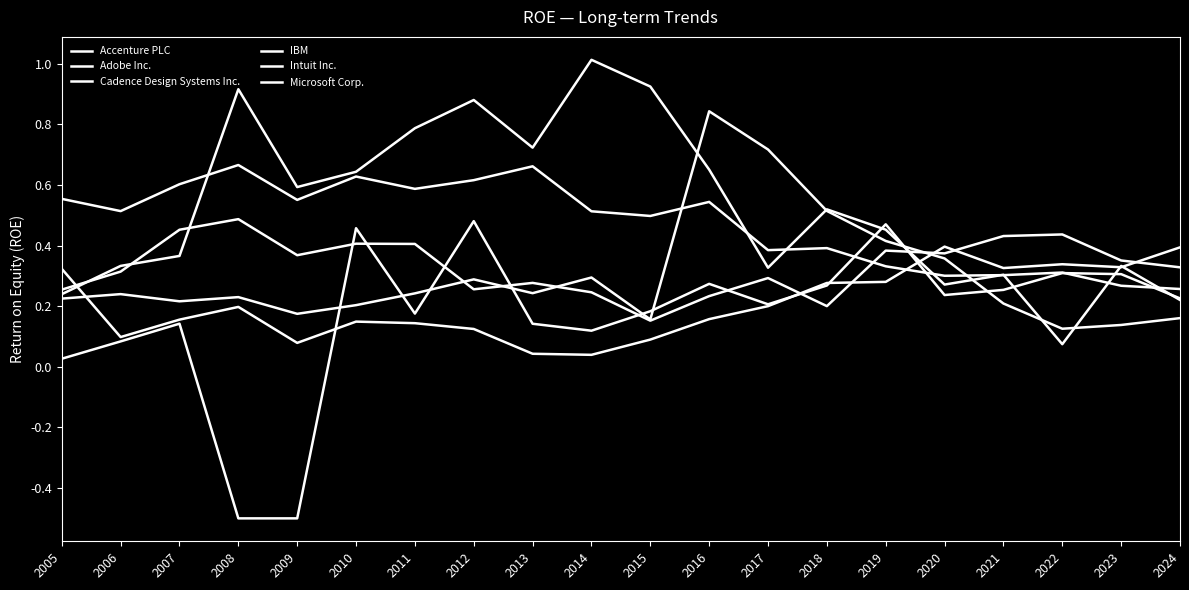

How many lines are shown in the chart?

6